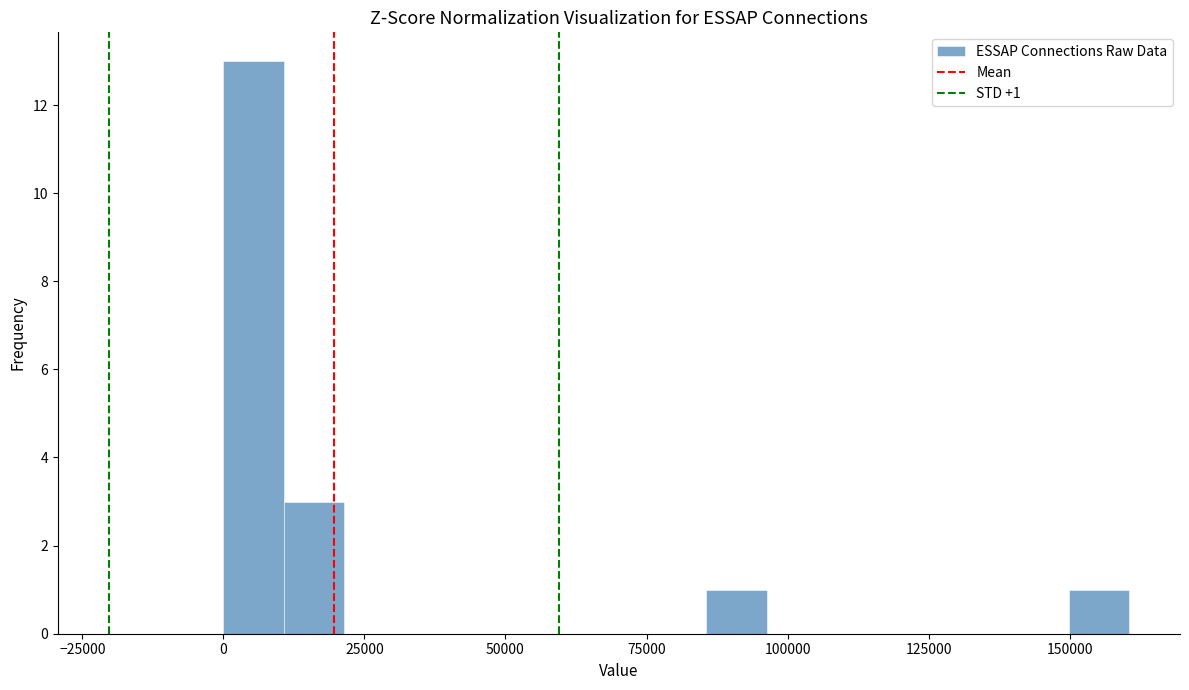

Around what value on the x-axis is the tallest bar? Give the approximate position of its centre, as read against the axis.

5000